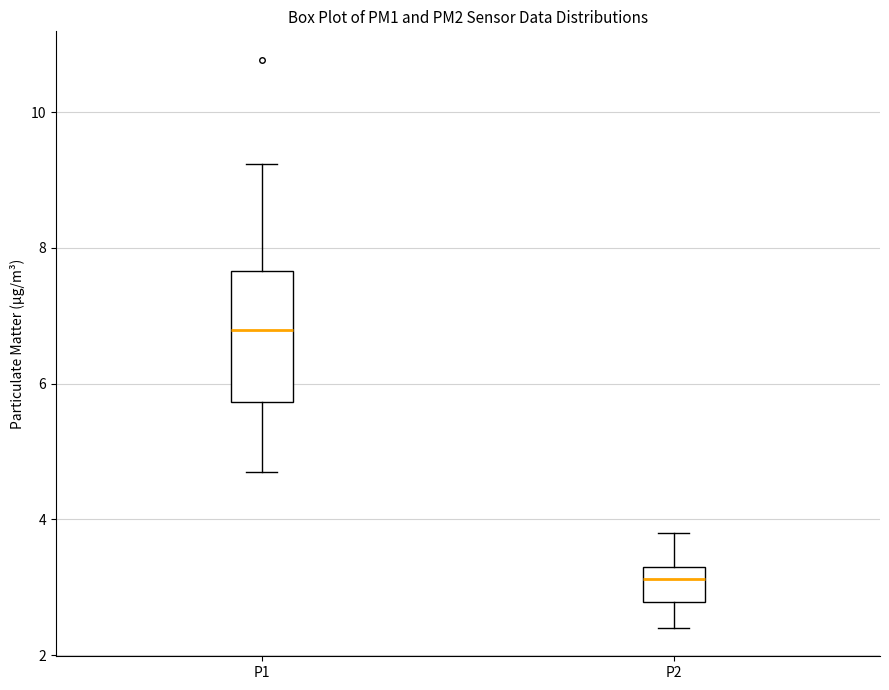

Reading left to right, transcribe this box plot: for each box, give where its median line is, the range the box spans, and where its two whiskers end, as read against the y-axis. The values are not printed on the chart, so give them approximately, as read against the axis.

P1: median 6.8, box 5.8 to 7.6, whiskers 4.8 to 9.2
P2: median 3.2, box 2.8 to 3.4, whiskers 2.4 to 3.8